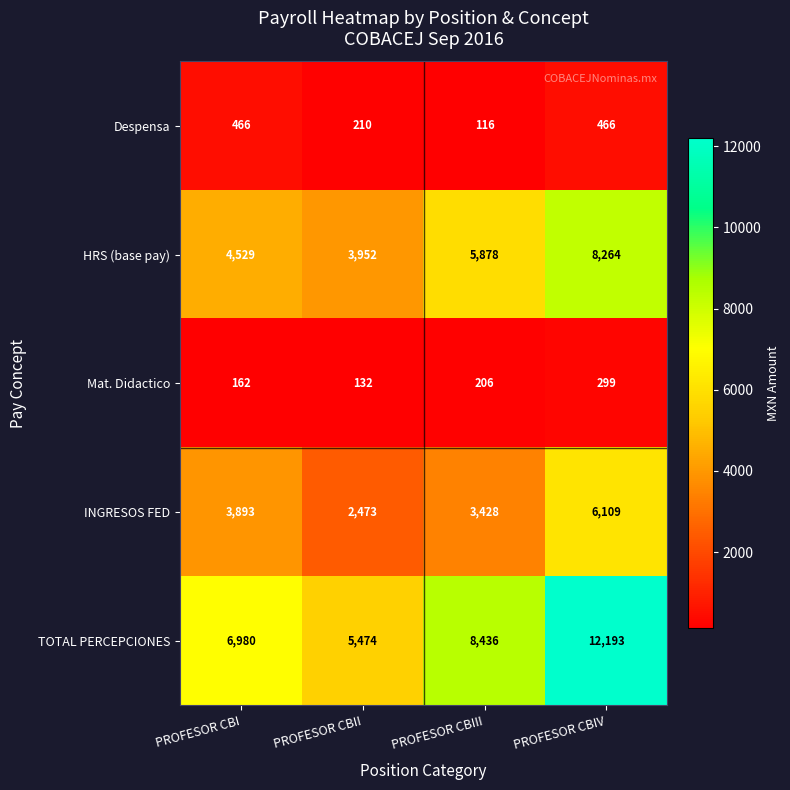

The INGRESOS FED series shows 2220 at PROFESOR CBIV. True or false?

False